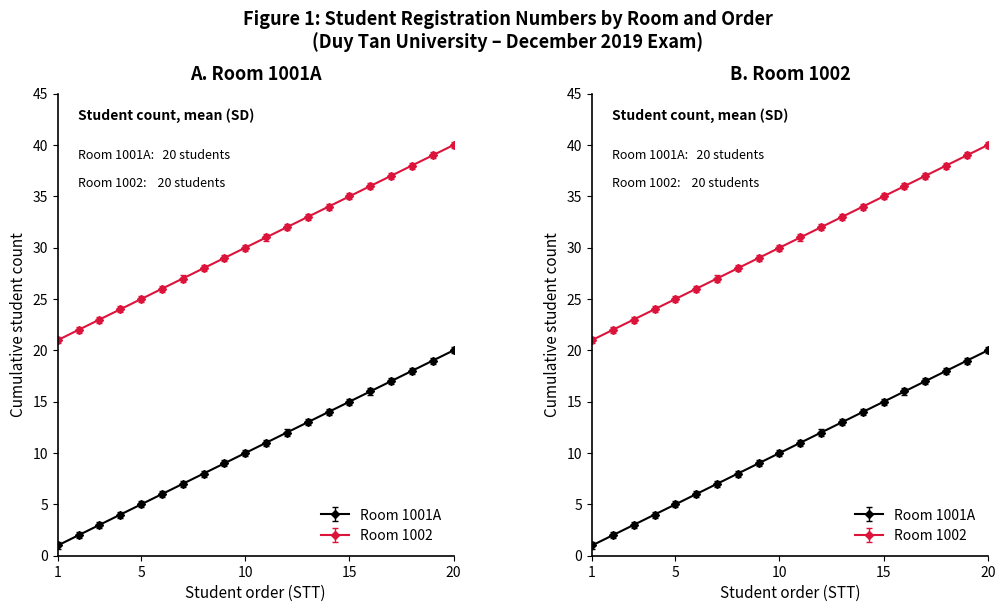

How many series are shown in this chart?

2